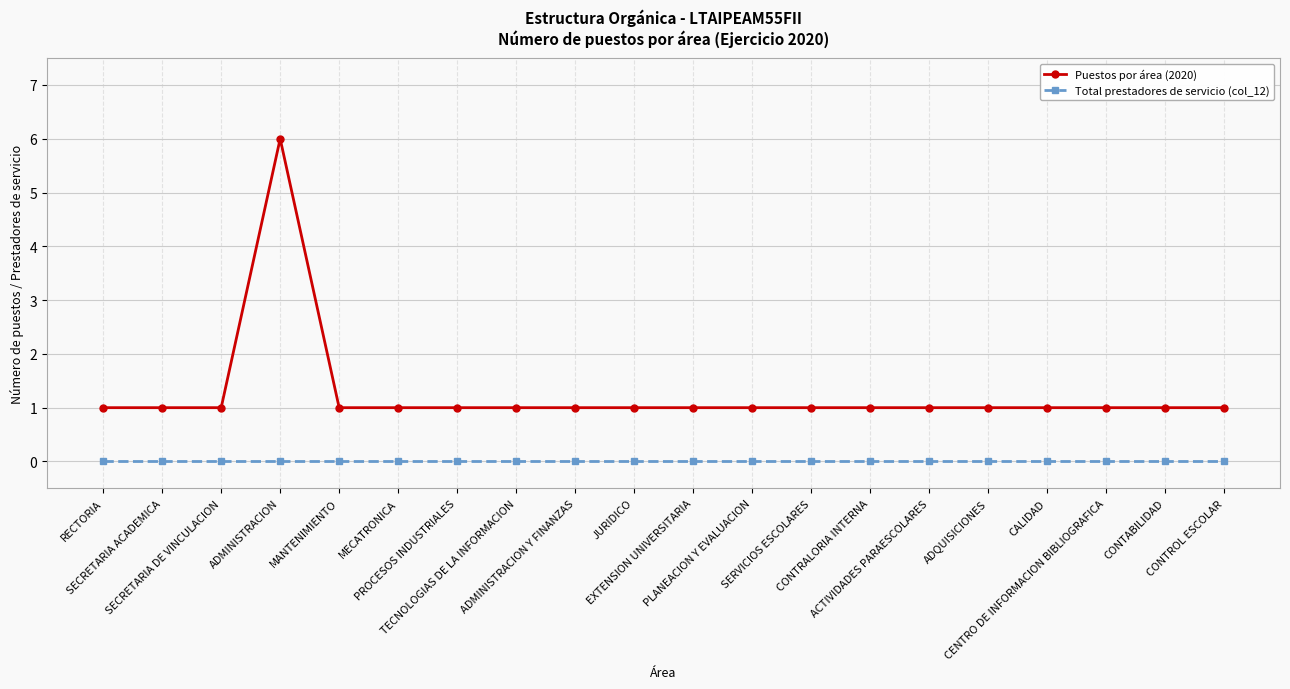

True or false: Total prestadores de servicio (col_12) and Puestos por área (2020) intersect in this chart.

False